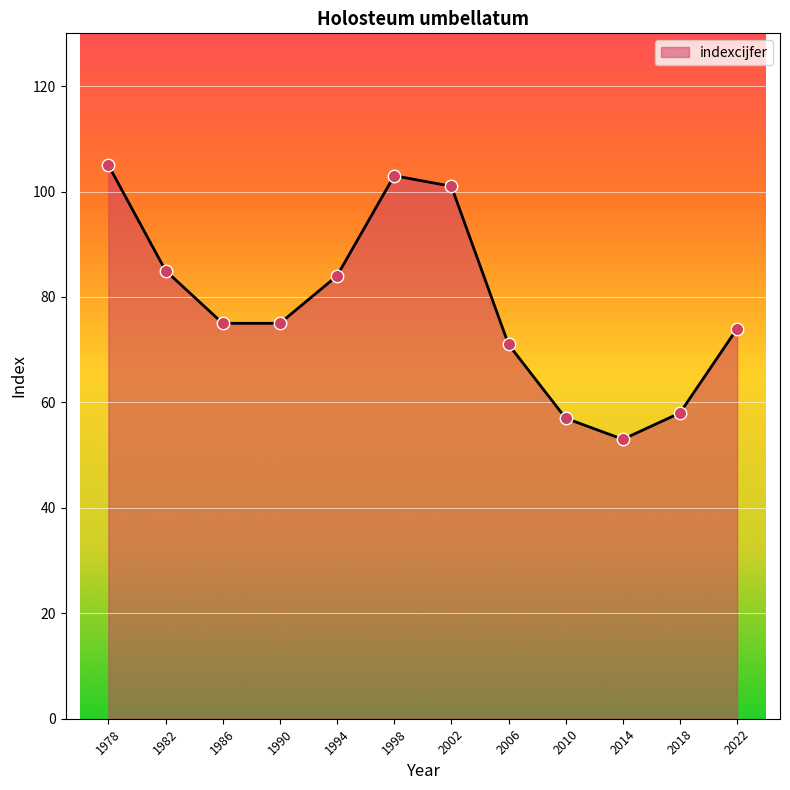

Approximately how many times larger is the value at 1998 compared to 1978?

1.0